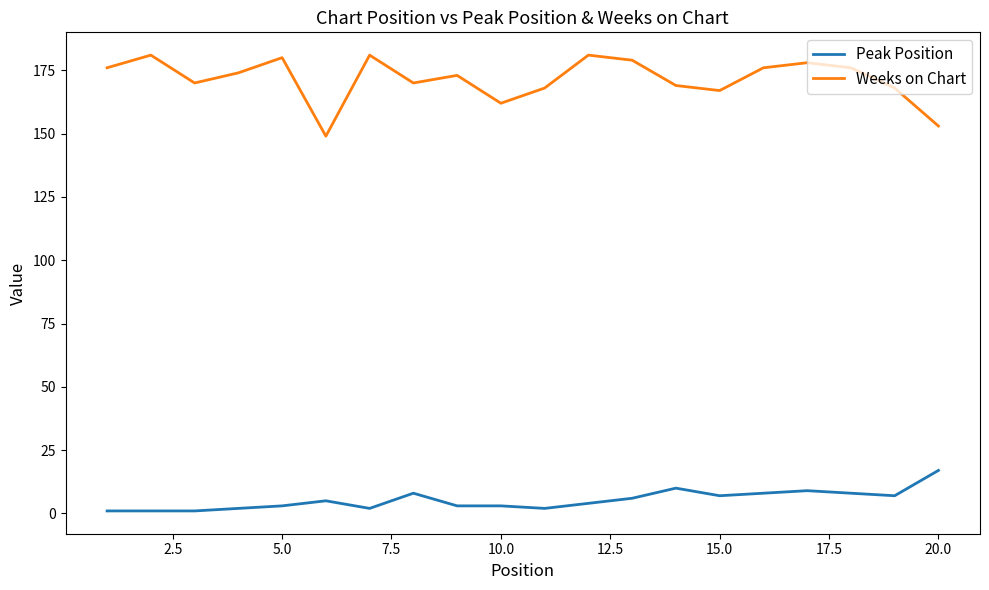

List the series in order of their peak value, lowest first.

Peak Position, Weeks on Chart